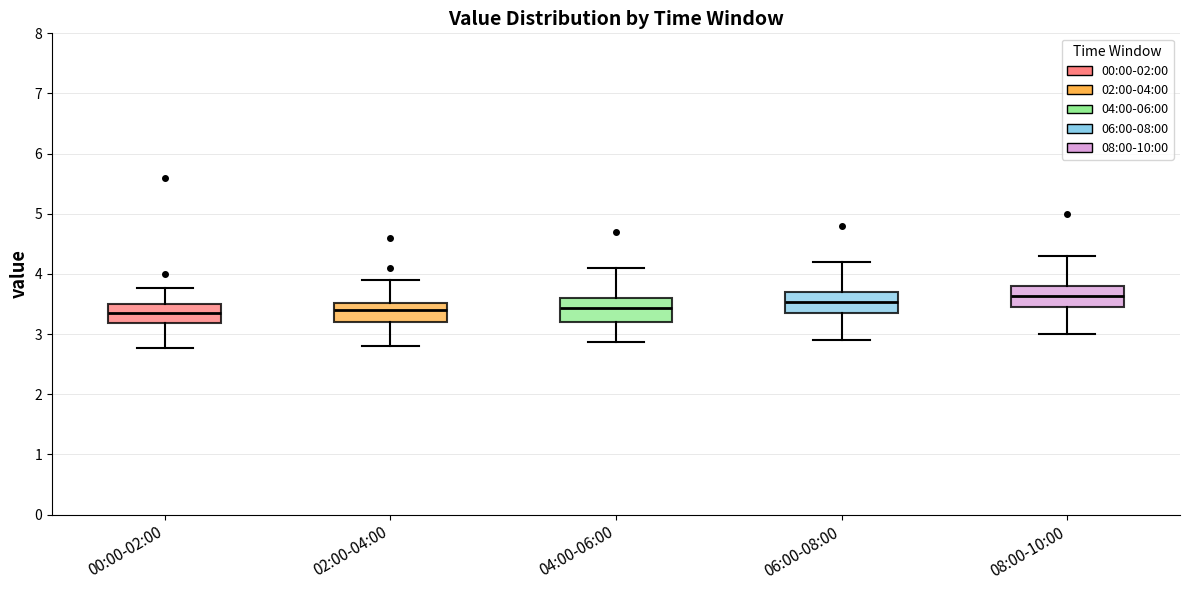

Reading left to right, transcribe this box plot: for each box, give where its median line is, the range the box spans, and where its two whiskers end, as read against the y-axis. The values are not printed on the chart, so give them approximately, as read against the axis.

00:00-02:00: median 3.4, box 3.2 to 3.5, whiskers 2.8 to 3.8
02:00-04:00: median 3.4, box 3.2 to 3.5, whiskers 2.8 to 3.9
04:00-06:00: median 3.4, box 3.2 to 3.6, whiskers 2.9 to 4.1
06:00-08:00: median 3.5, box 3.4 to 3.7, whiskers 2.9 to 4.2
08:00-10:00: median 3.6, box 3.5 to 3.8, whiskers 3.0 to 4.3